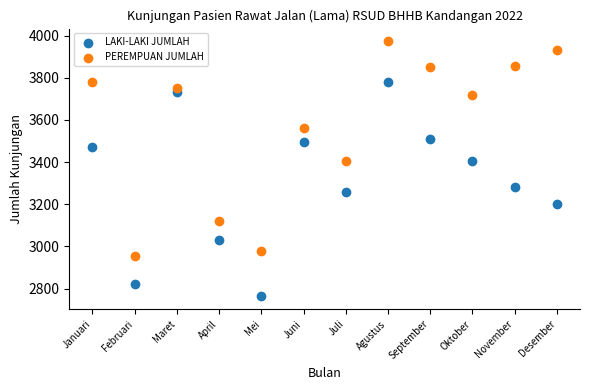

Which series contains the highest Y value?

PEREMPUAN JUMLAH